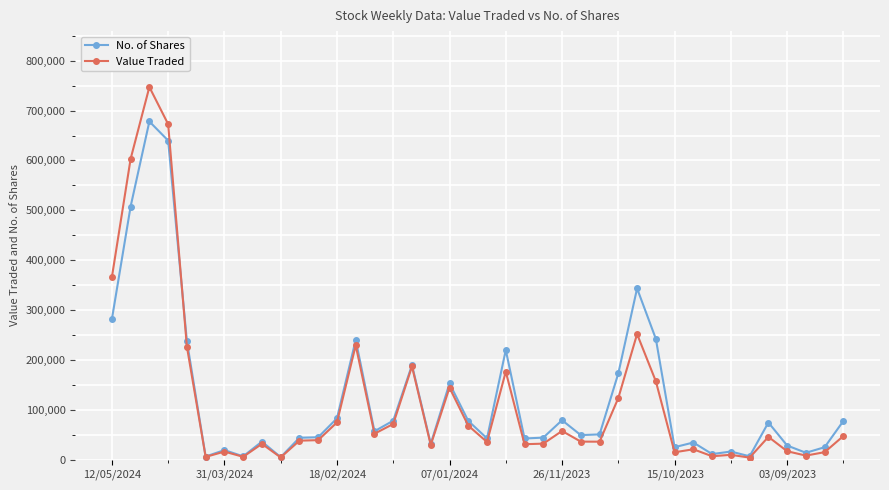

Which series has the widest spread of values?

Value Traded